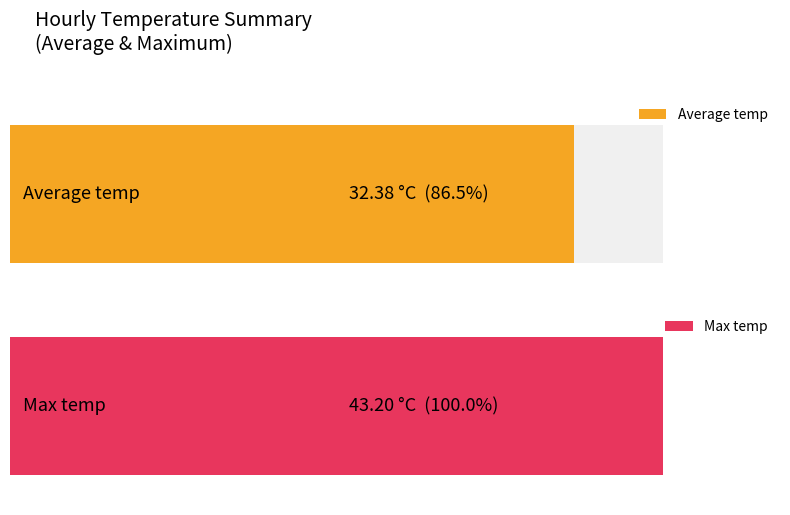

At 21:00, list the series in order from smallest to largest.

Average temp, Max temp